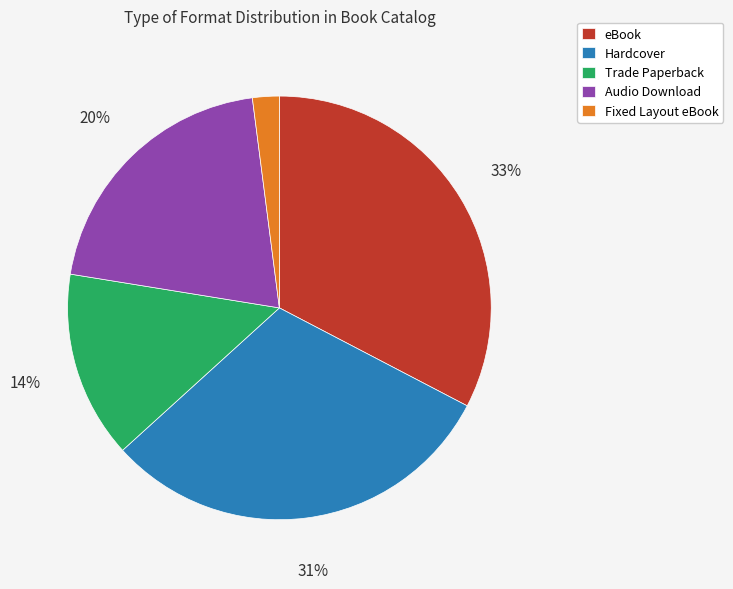

Rank the categories by value from highest to lowest.

eBook, Hardcover, Audio Download, Trade Paperback, Fixed Layout eBook